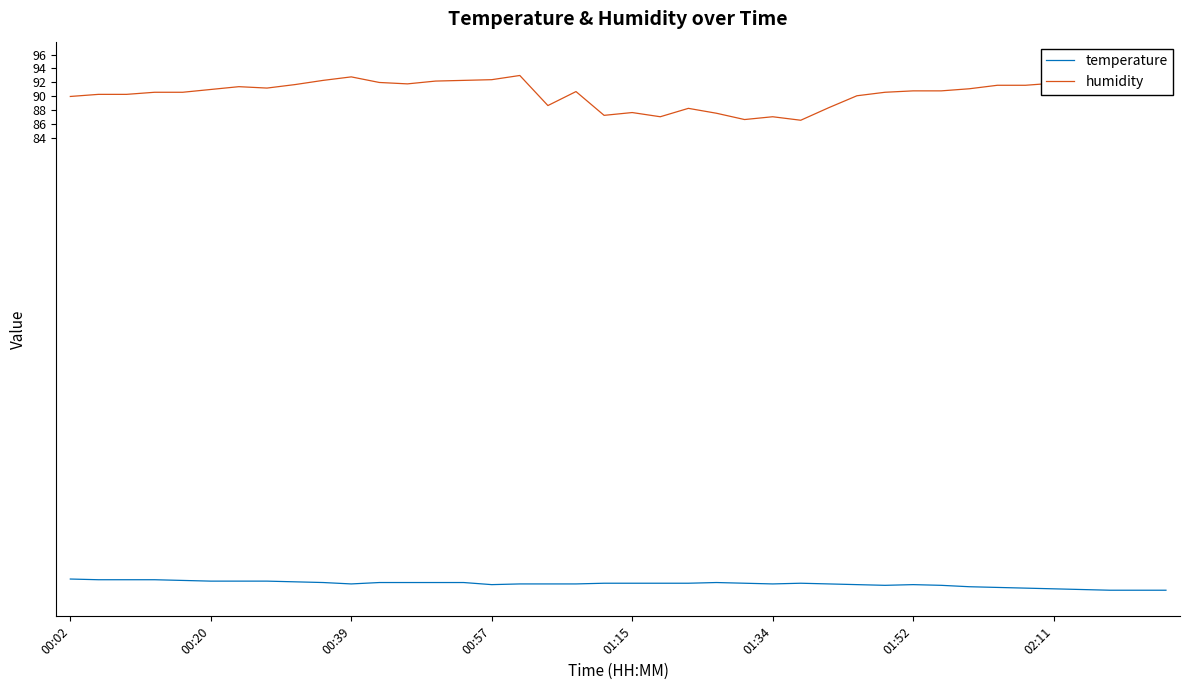

At which category is the sum across all series the highest?

39